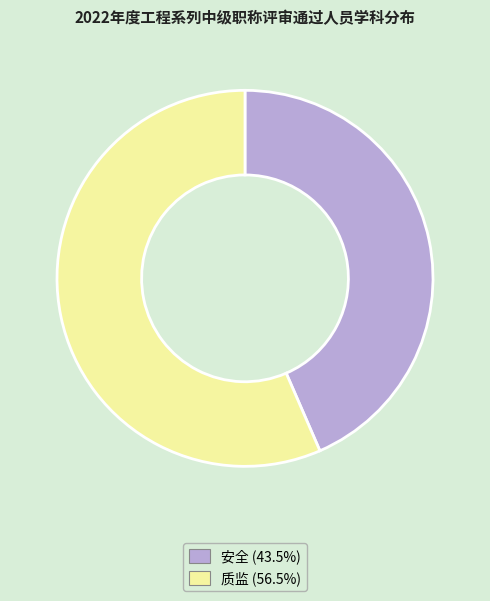

How many segments does this pie chart have?

2